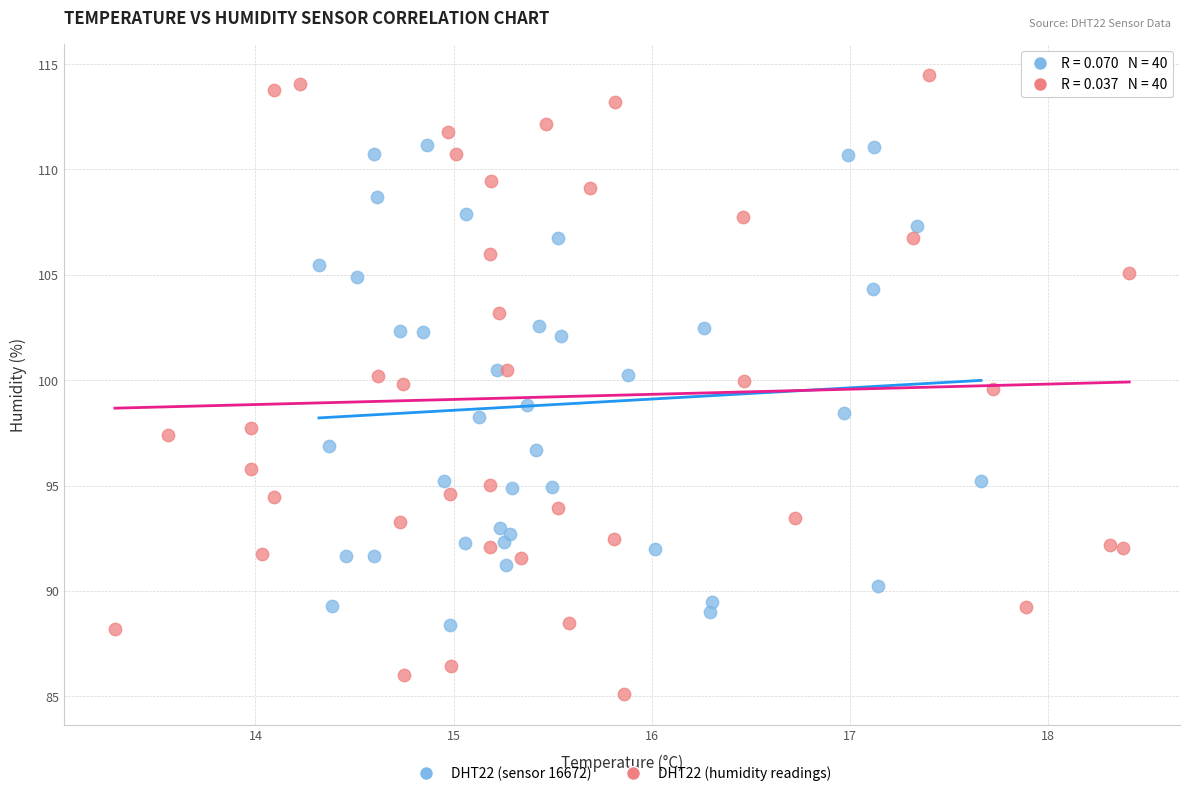

What are all the series names shown in the legend?

DHT22 (sensor 16672), DHT22 (humidity readings)